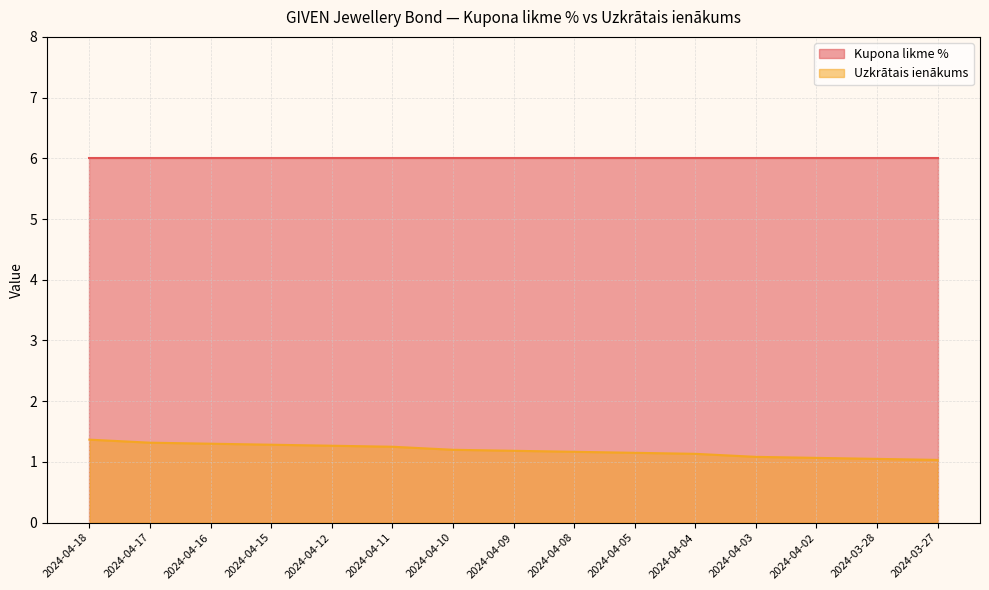

What is the greatest value displayed?

6.0